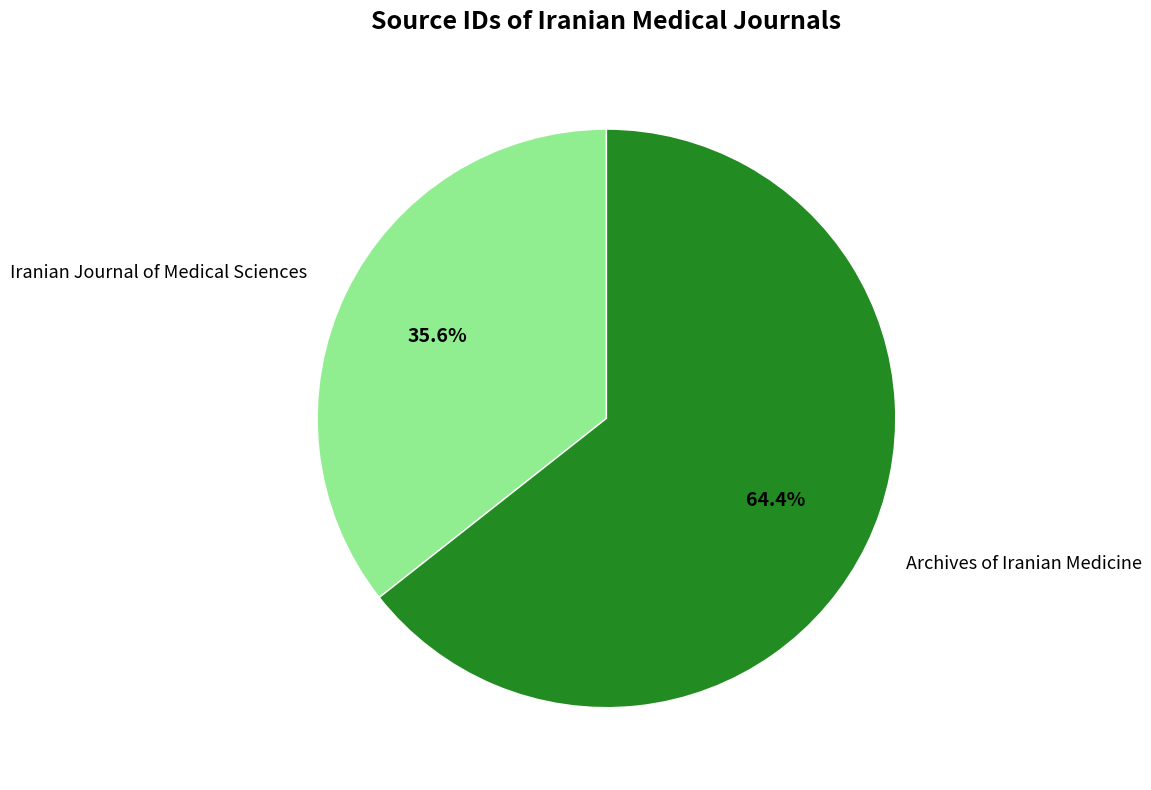

To the nearest percent, what is the difference between the largest and smallest slice percentages?

29%